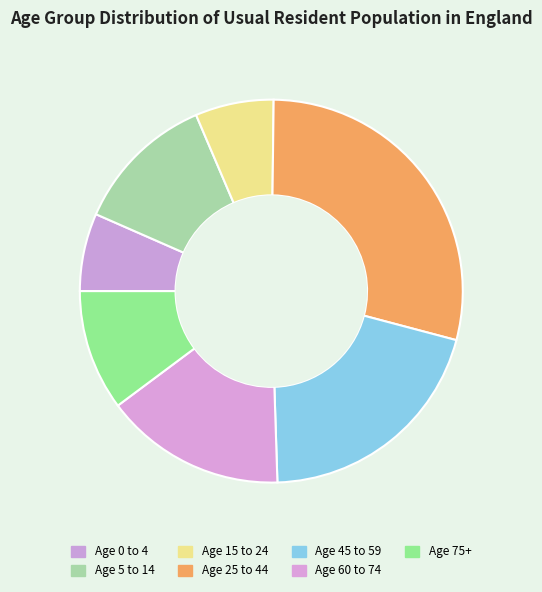

To the nearest percent, what percentage of the pie is Age 25 to 44?

29%